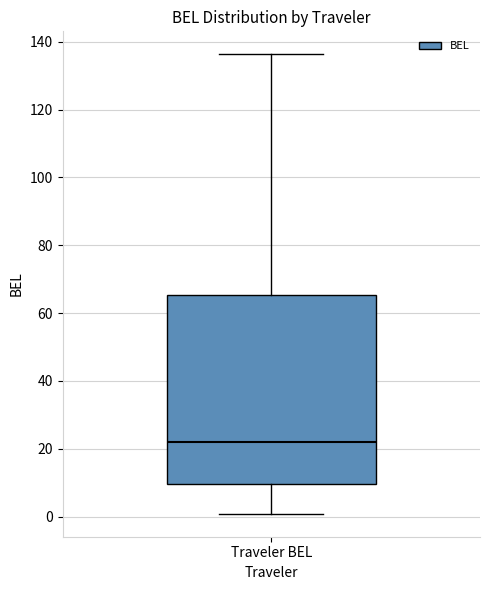

Transcribe this box plot: give where the median line is, the range the box spans, and where the two whiskers end, as read against the y-axis. The values are not printed on the chart, so give them approximately, as read against the axis.

median 22, box 10 to 66, whiskers 0 to 136